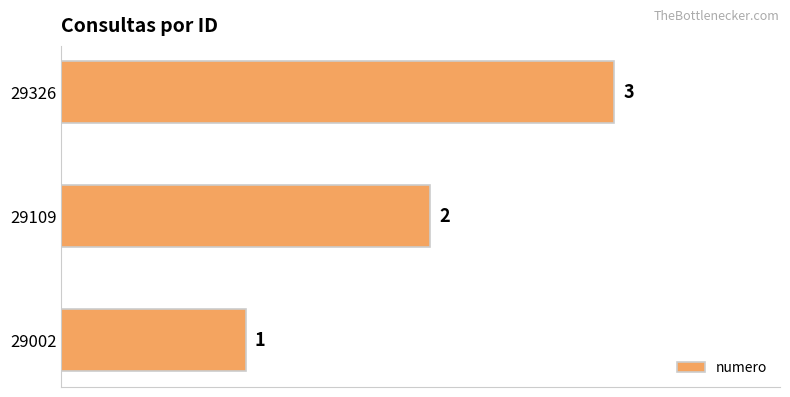

Where is the data nearest to the value 2?

29109